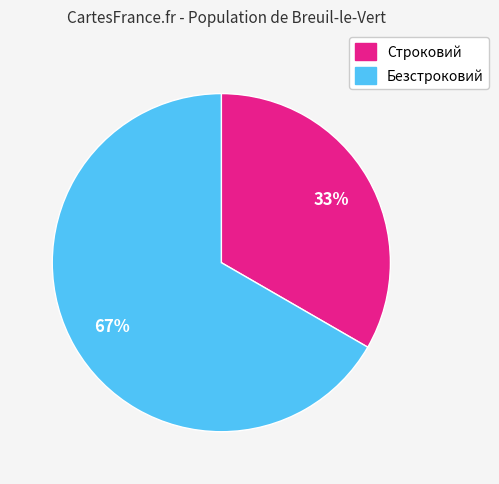

Does Безстроковий represent more than half of the total?

Yes